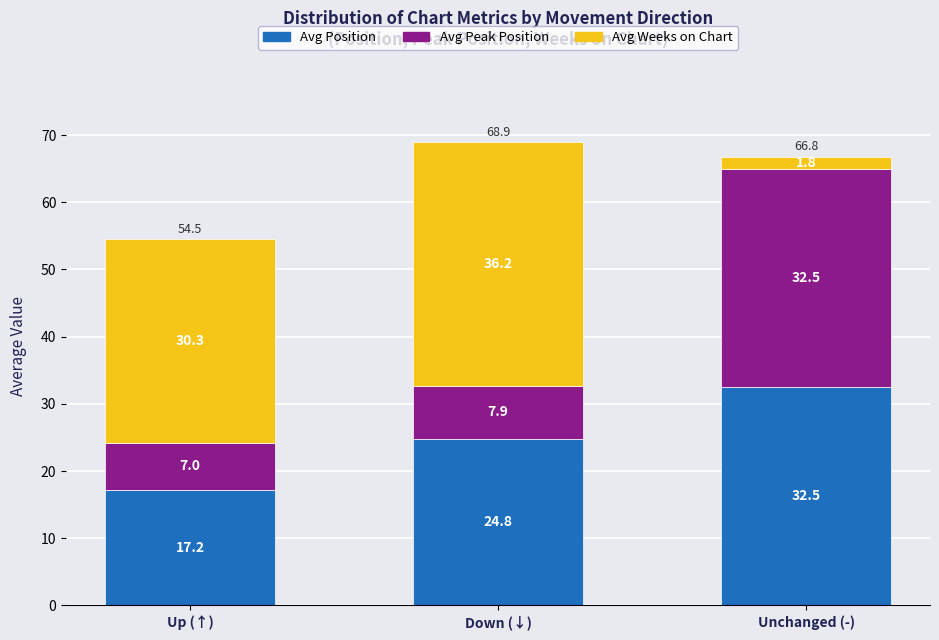

At which category is the sum across all series the highest?

Down (↓)